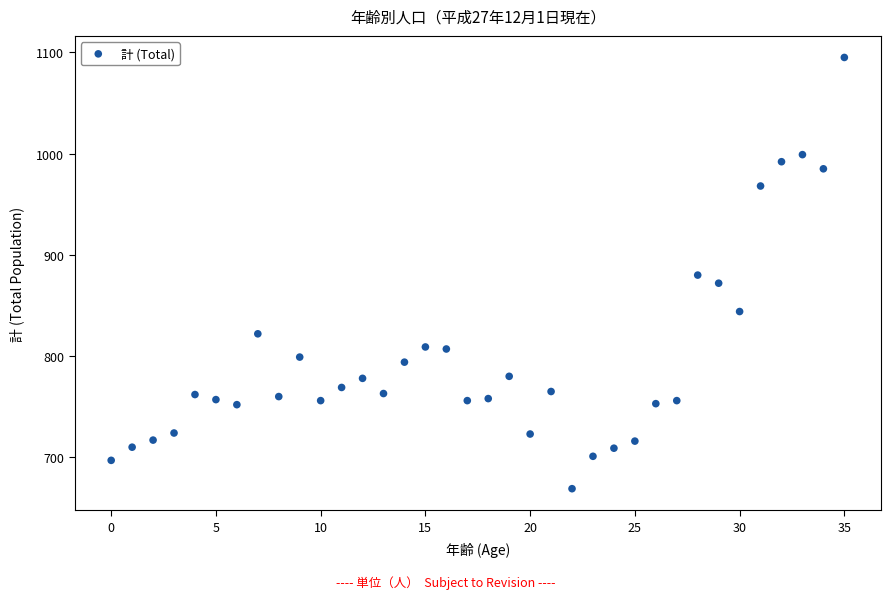

What is the range of Y values (max minus min)?

426